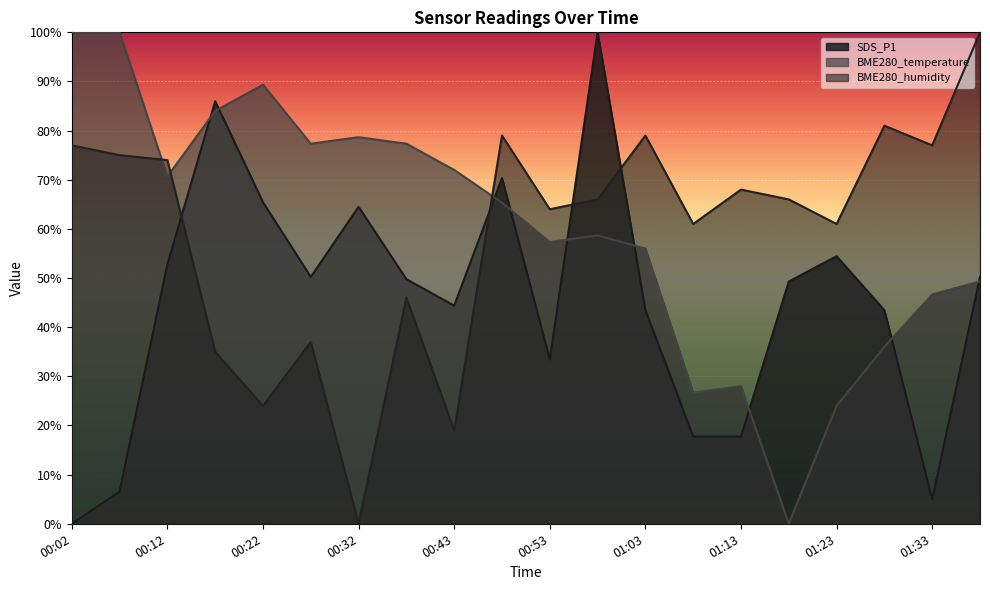

The value of BME280_temperature at 00:53 is 101.0. True or false?

False